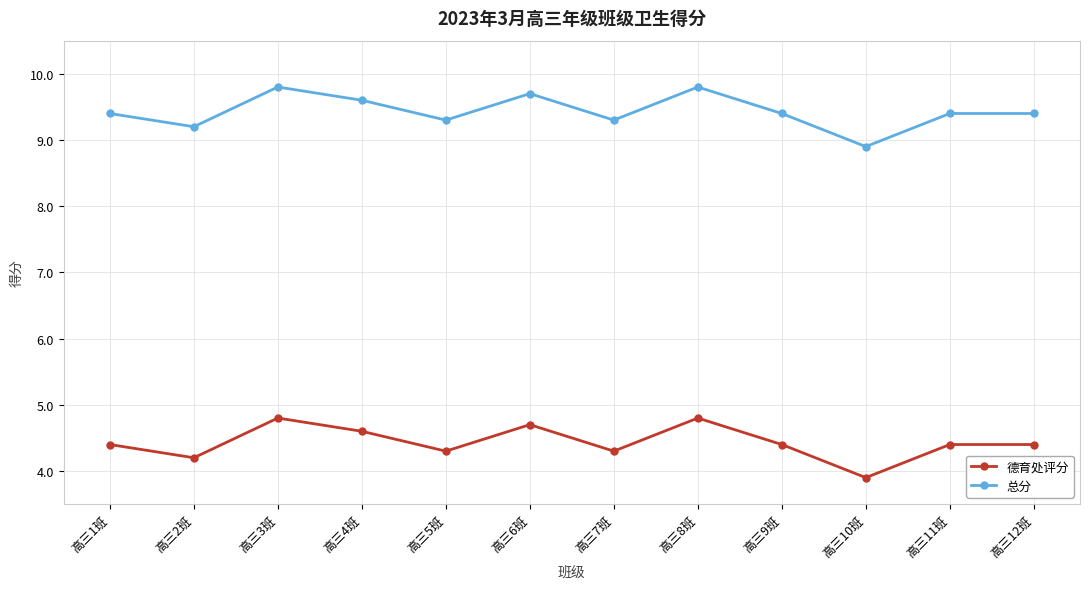

What is the difference between the maximum and minimum values in the 德育处评分 series?

0.9